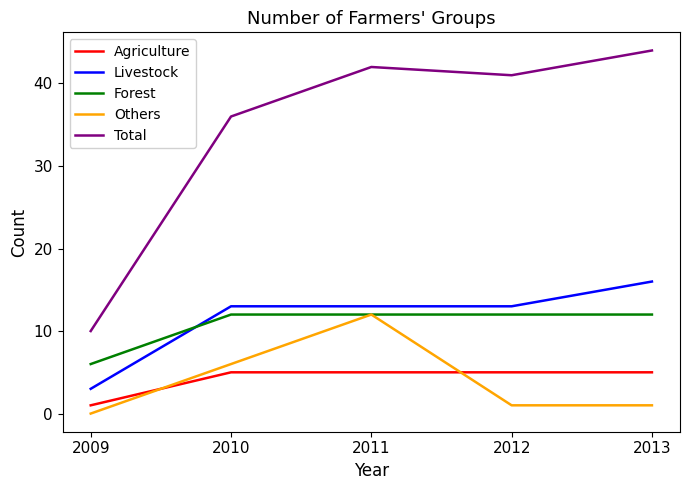

Does the chart have visible grid lines?

No